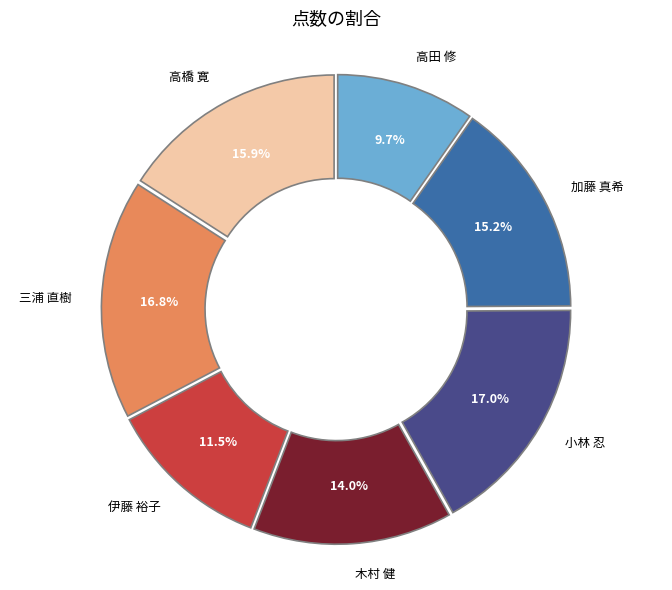

Is there any slice that represents more than half of the pie?

No